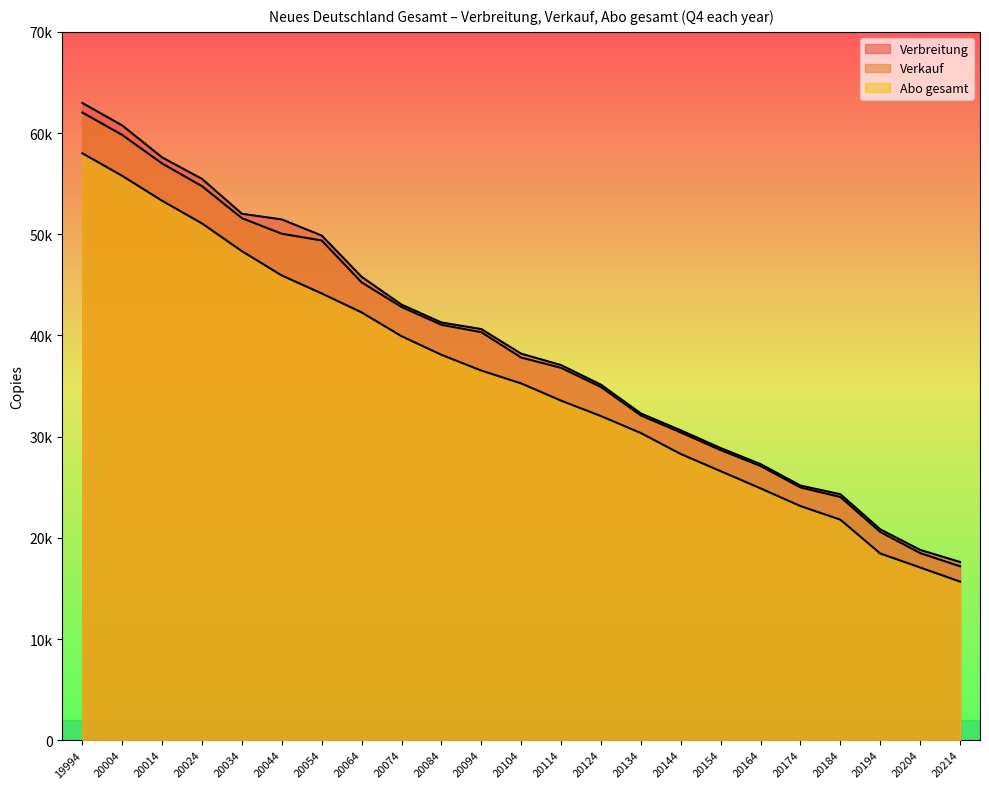

Does the chart have visible grid lines?

No